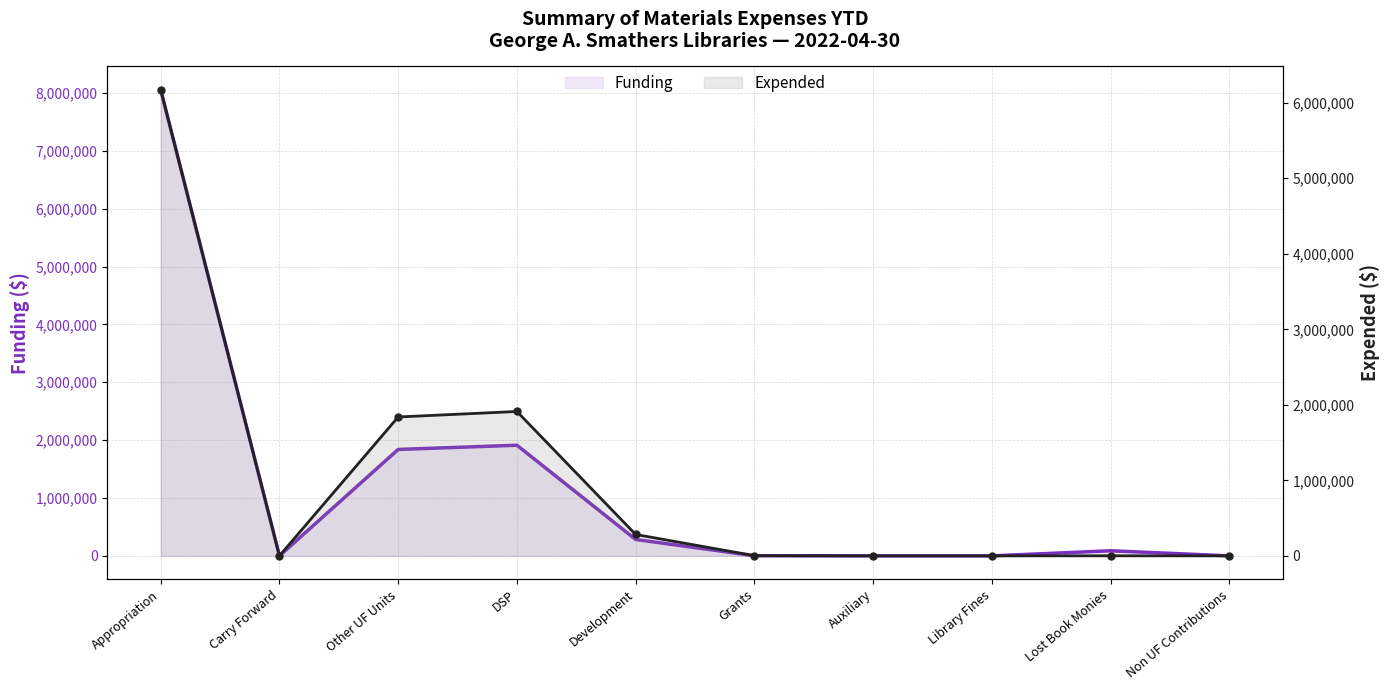

Where is Funding nearest to the value 4027459?

DSP